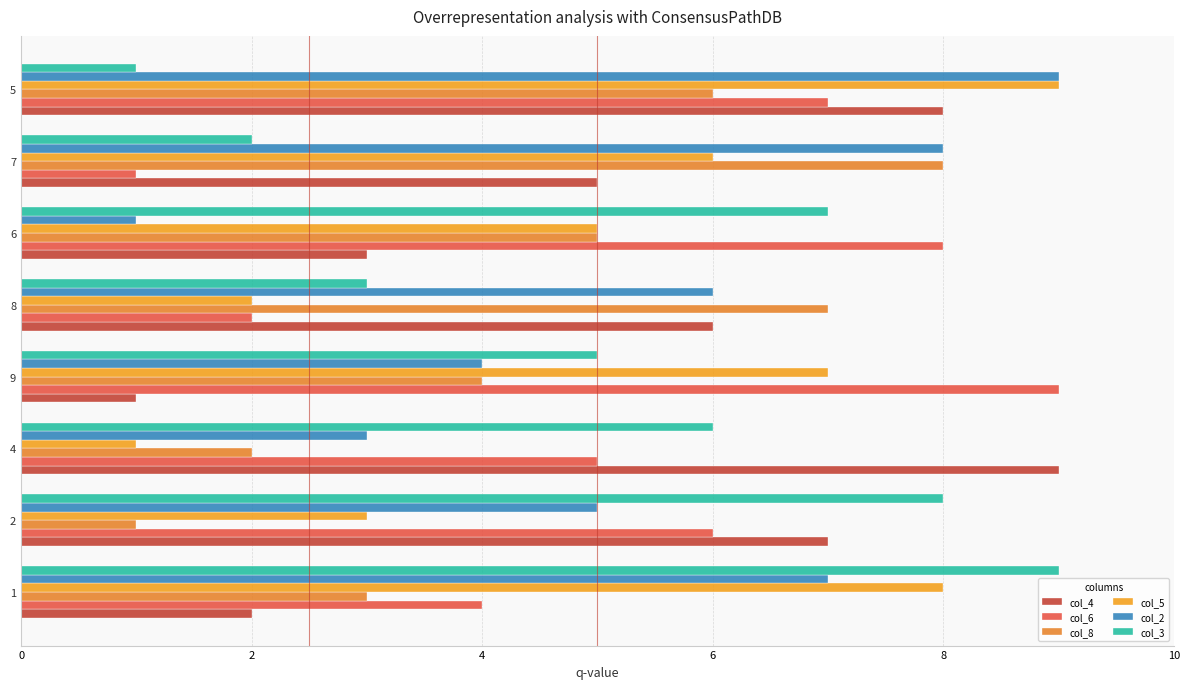

Reading right to left, what are all the values shown in this chart?

col_4: 8	5	3	6	1	9	7	2
col_6: 7	1	8	2	9	5	6	4
col_8: 6	8	5	7	4	2	1	3
col_5: 9	6	5	2	7	1	3	8
col_2: 9	8	1	6	4	3	5	7
col_3: 1	2	7	3	5	6	8	9